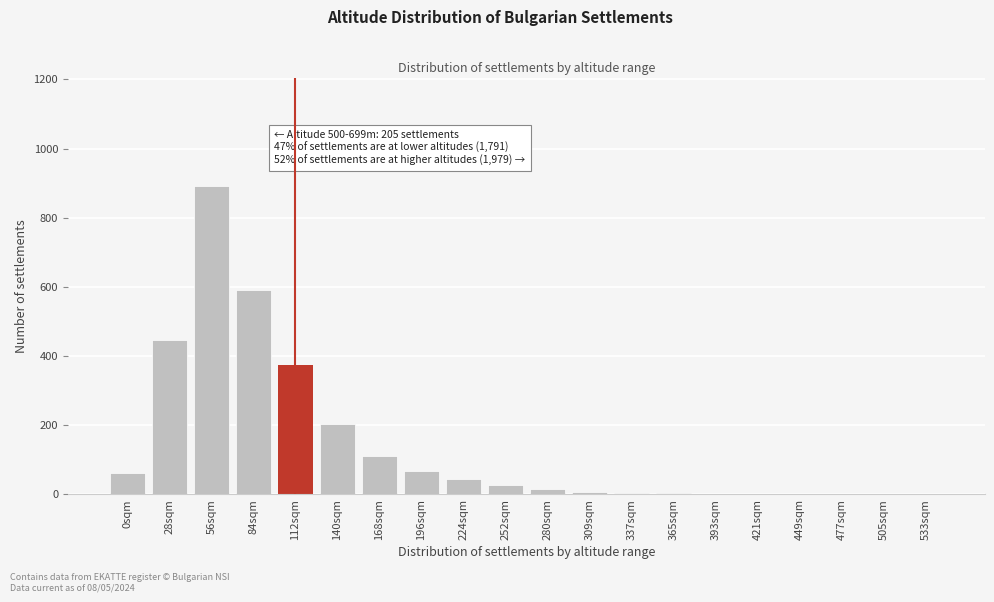

True or false: the data shows 547 at 112sqm.

False